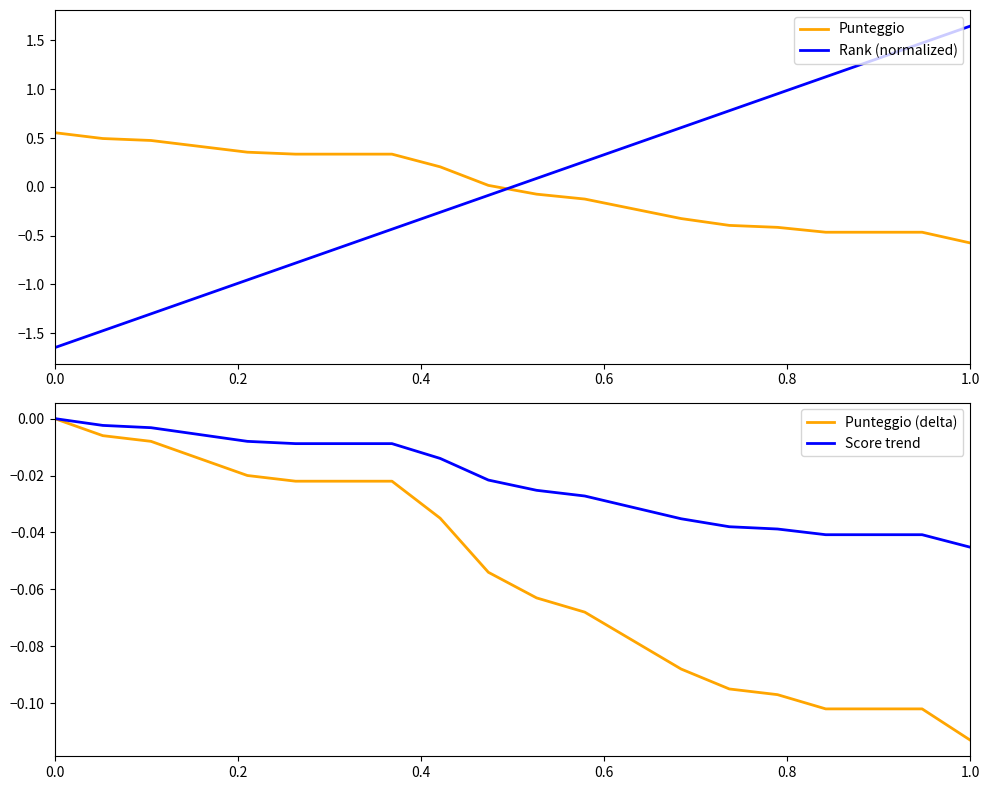

What is the difference between the maximum and second lowest values in the Punteggio (delta) series?

0.1